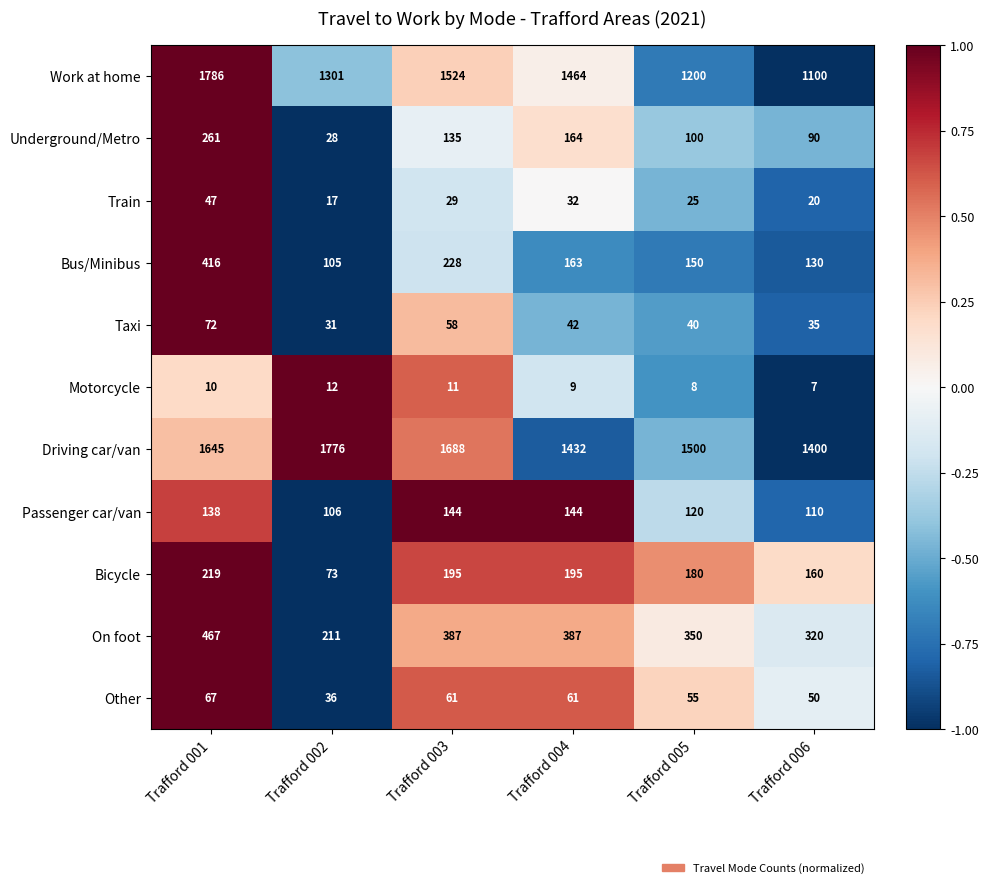

How many categories are shown in the chart?

6